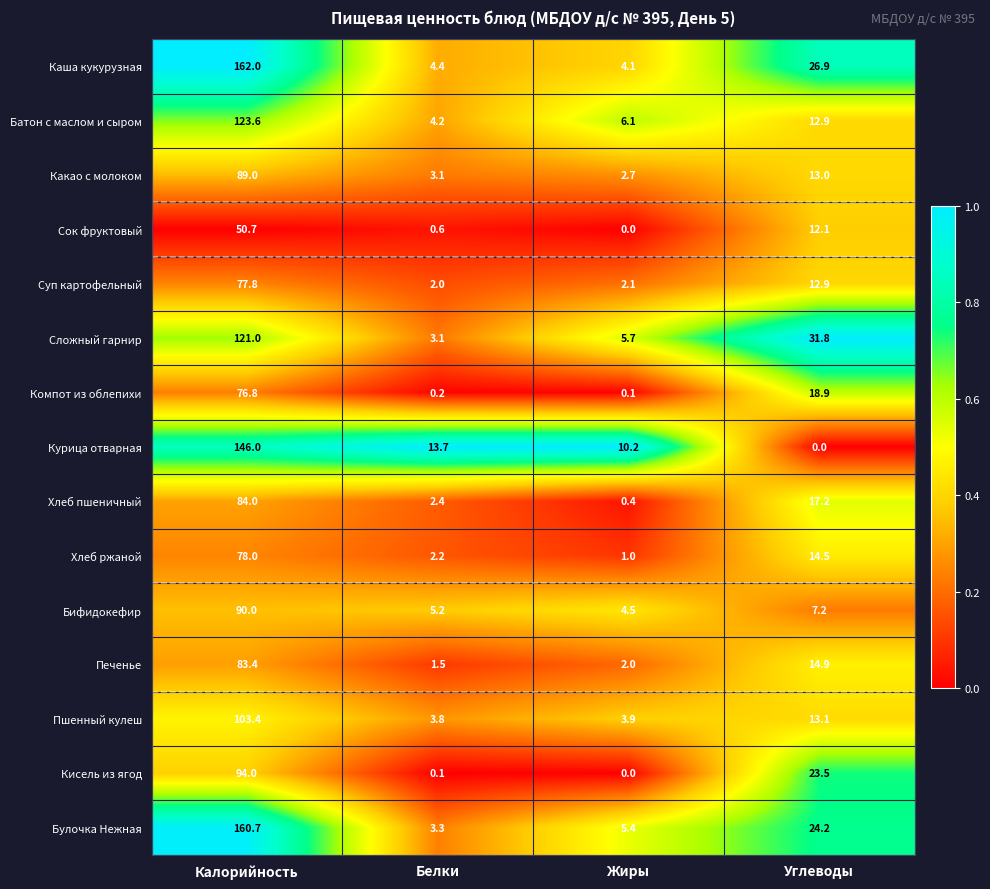

Where is Каша кукурузная nearest to the value 83?

Углеводы